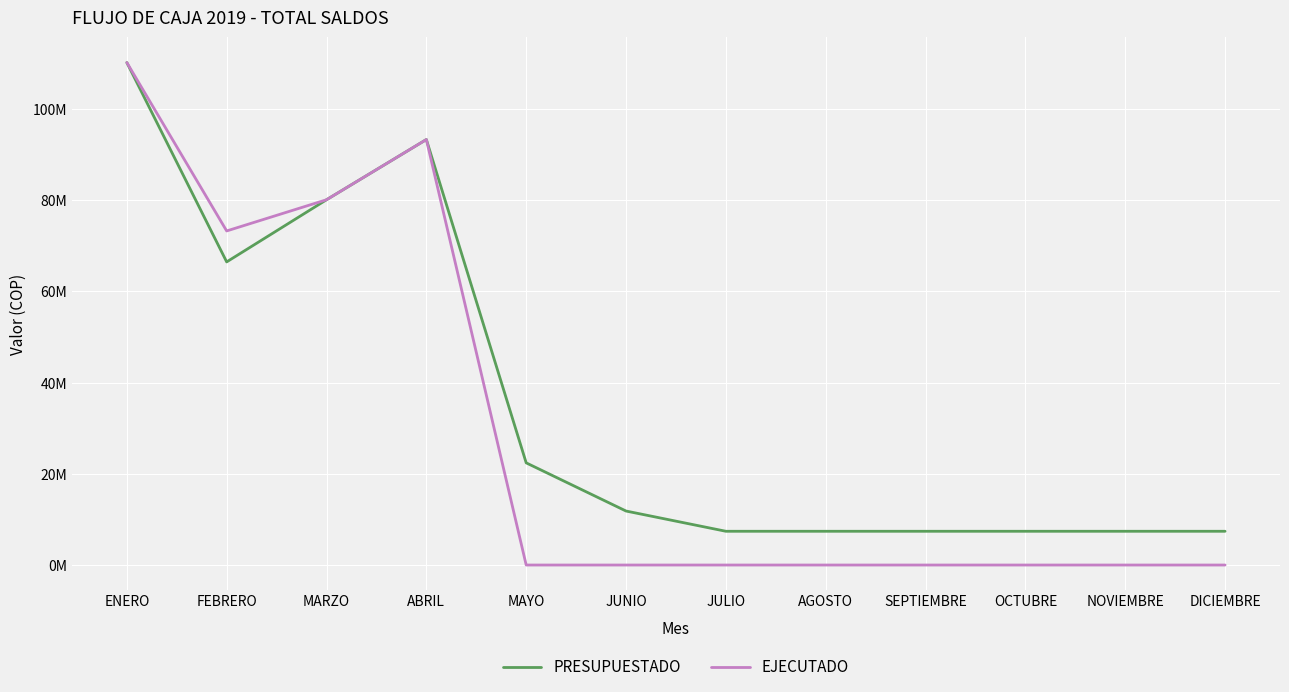

List the series in order of their overall mean, highest first.

PRESUPUESTADO, EJECUTADO